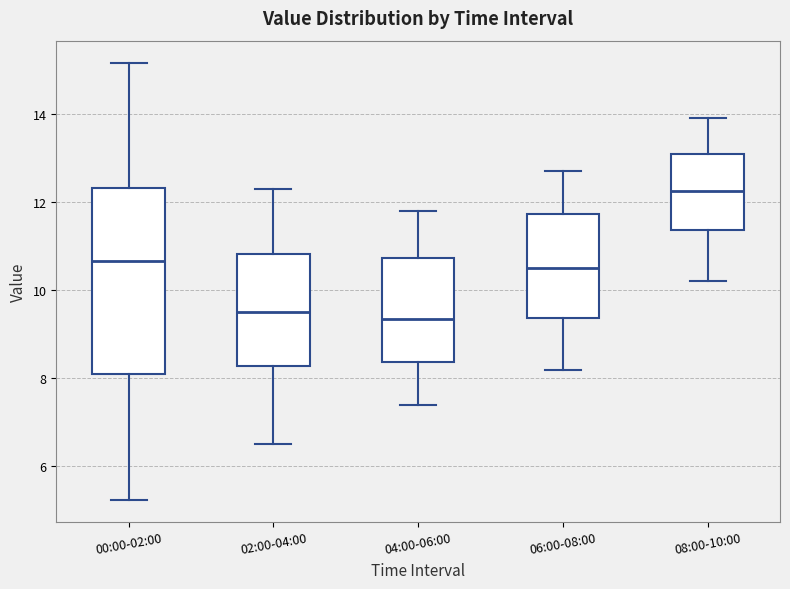

Where does the upper whisker of the box for 04:00-06:00 end on the y-axis? The values are not printed on the chart, so give them approximately, as read against the axis.

11.8